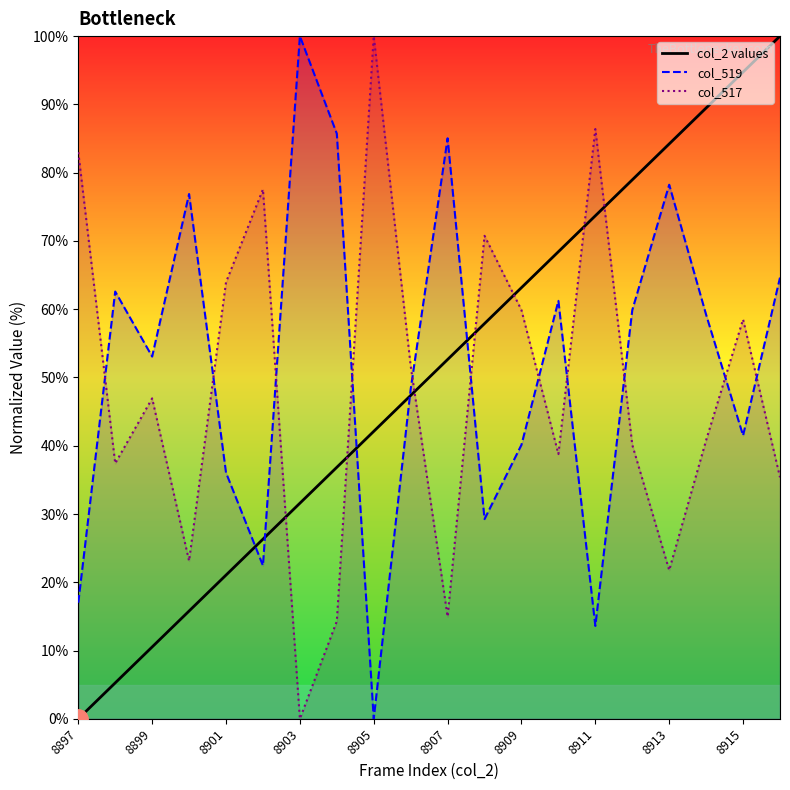

The col_519 series shows 139.7 at 8909. True or false?

False